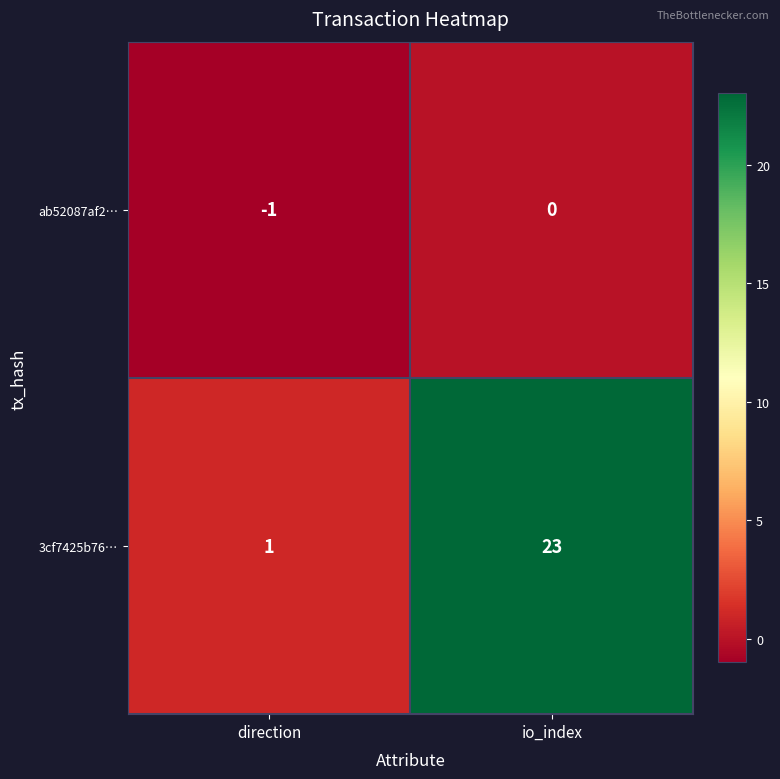

List the series in order of their overall mean, highest first.

3cf7425b76…, ab52087af2…